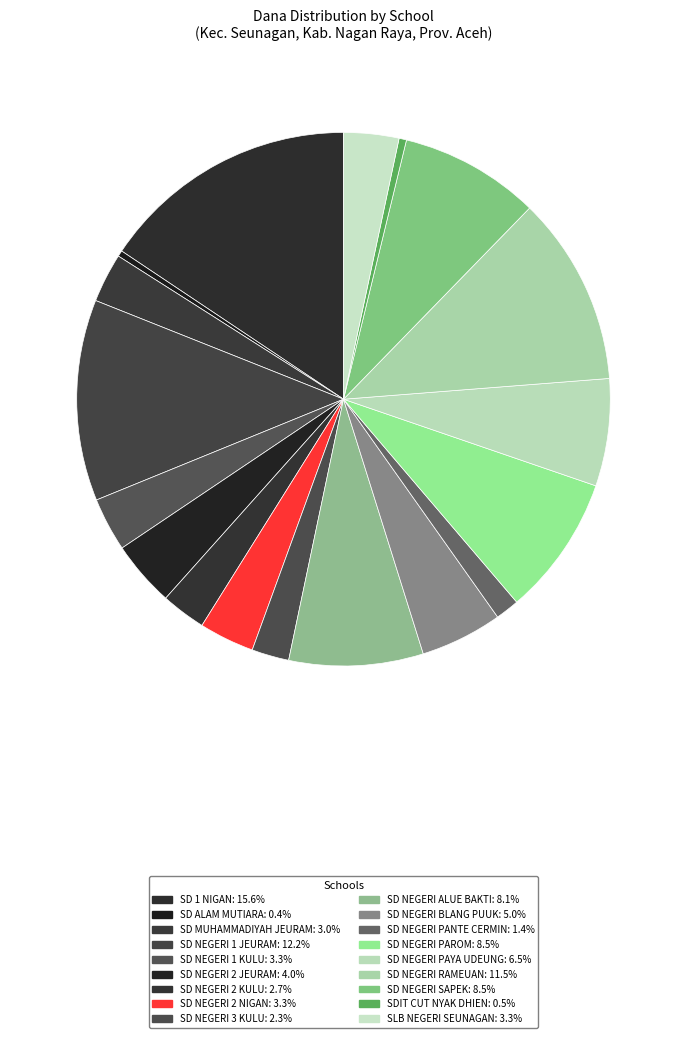

Count the number of slices in the pie.

18